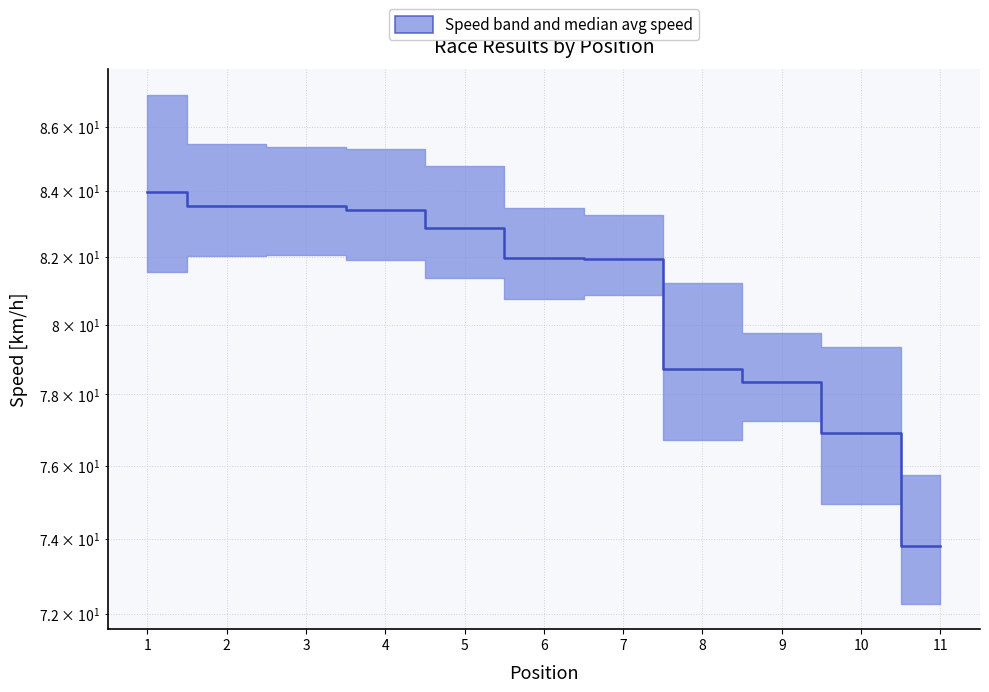

List the labels in order of value, largest first.

1, 2, 3, 4, 5, 6, 7, 8, 9, 10, 11